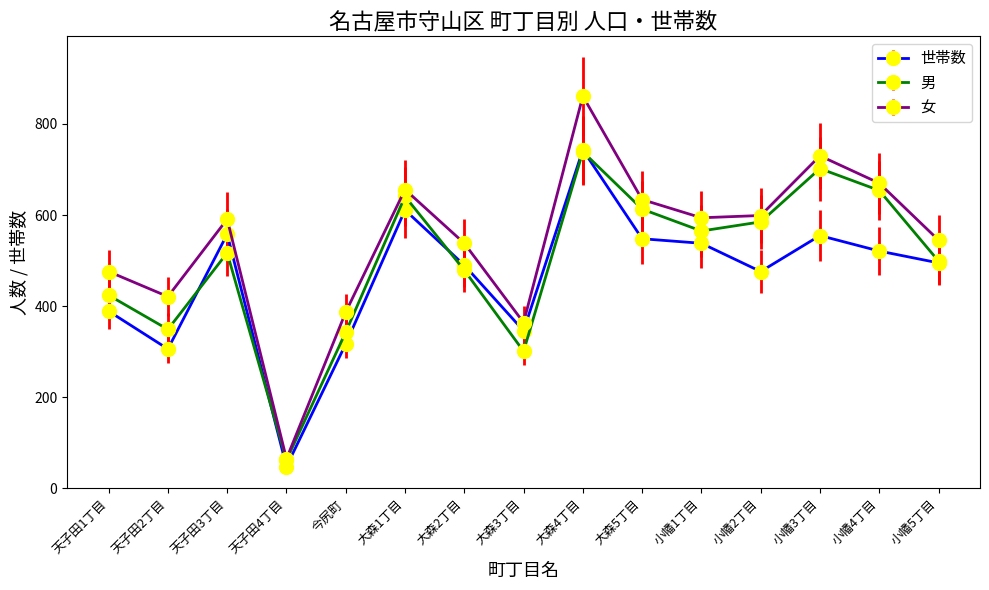

What is the difference between the highest and lowest values at 大森3丁目?

63